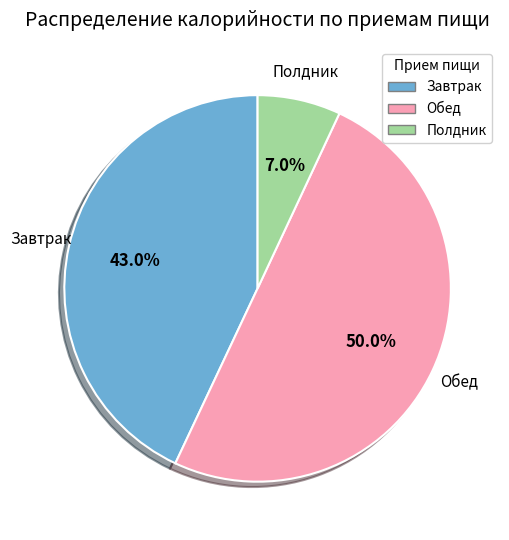

What is the ratio of the value at Обед to the value at Завтрак?

1.2